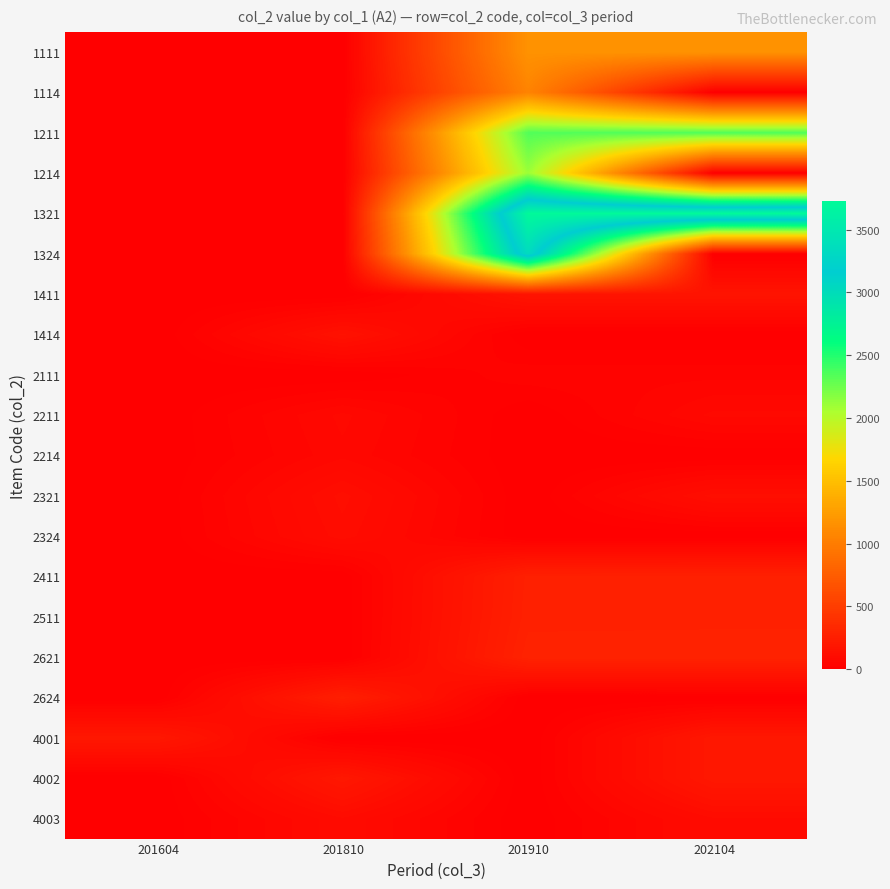

Reading left to right, extract all data points from this chart.

1111: 201604=0	201810=0	201910=1172	202104=1176
1114: 201604=0	201810=0	201910=1055	202104=0
1211: 201604=0	201810=0	201910=2342	202104=2349
1214: 201604=0	201810=0	201910=2108	202104=0
1321: 201604=0	201810=0	201910=3715	202104=3727
1324: 201604=0	201810=0	201910=3344	202104=0
1411: 201604=0	201810=0	201910=166	202104=167
1414: 201604=0	201810=149	201910=0	202104=0
2111: 201604=0	201810=0	201910=39	202104=39
2211: 201604=0	201810=77	201910=0	202104=77
2214: 201604=0	201810=69	201910=0	202104=0
2321: 201604=0	201810=122	201910=0	202104=123
2324: 201604=0	201810=110	201910=0	202104=0
2411: 201604=0	201810=0	201910=267	202104=268
2511: 201604=0	201810=0	201910=271	202104=272
2621: 201604=0	201810=0	201910=286	202104=287
2624: 201604=0	201810=257	201910=0	202104=0
4001: 201604=200	201810=0	201910=0	202104=200
4002: 201604=0	201810=200	201910=0	202104=200
4003: 201604=0	201810=100	201910=0	202104=100